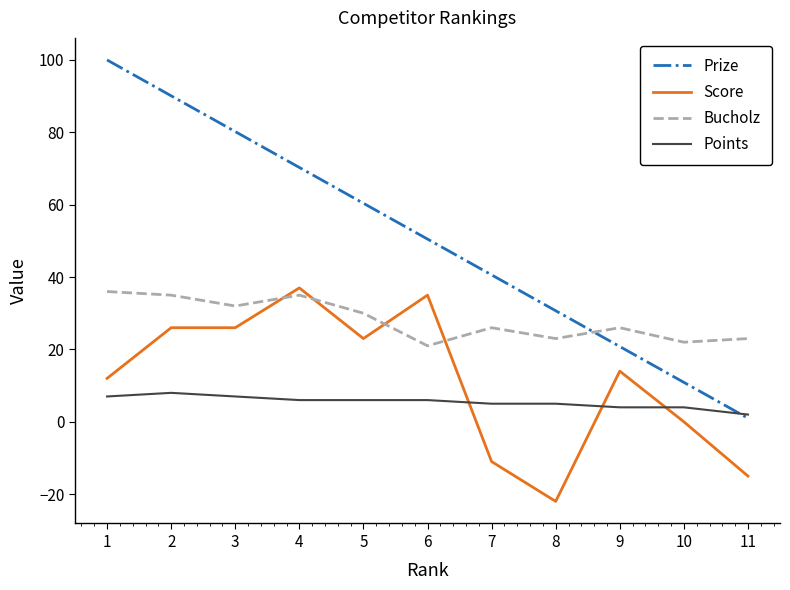

Rank the series at 5 from lowest to highest value.

Points, Score, Bucholz, Prize